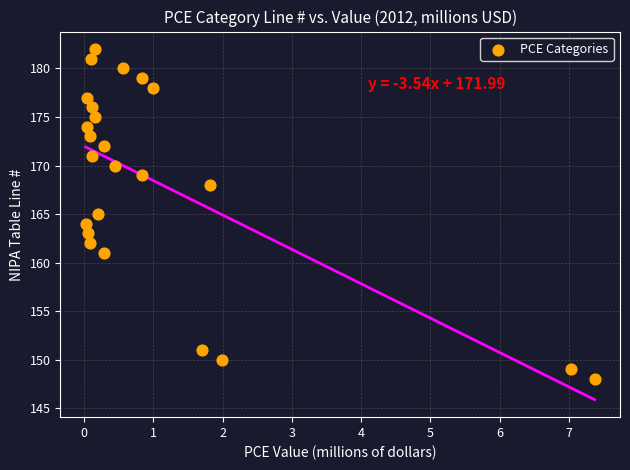

What is the range of Y values (max minus min)?

34